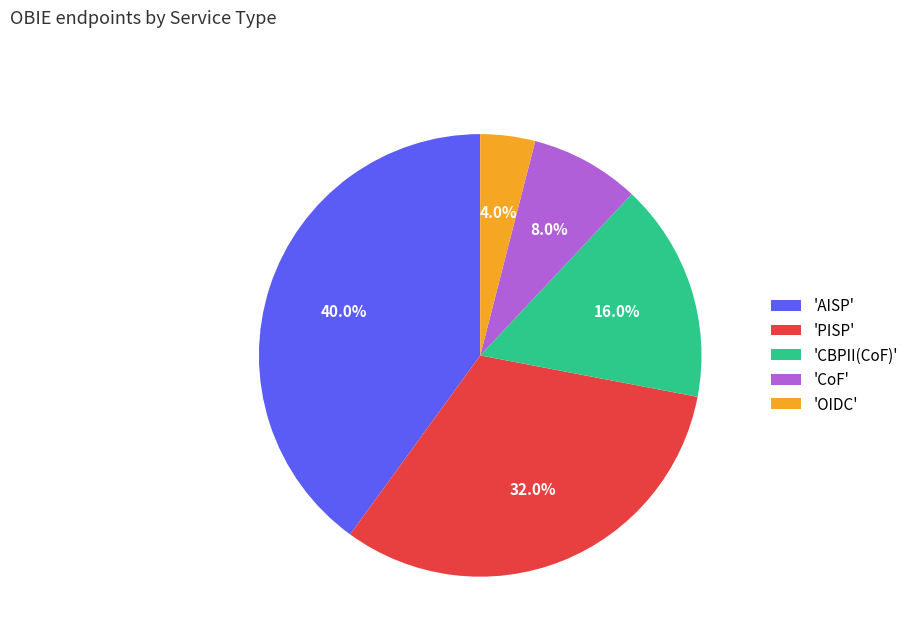

Which slice is the smallest?

'OIDC'